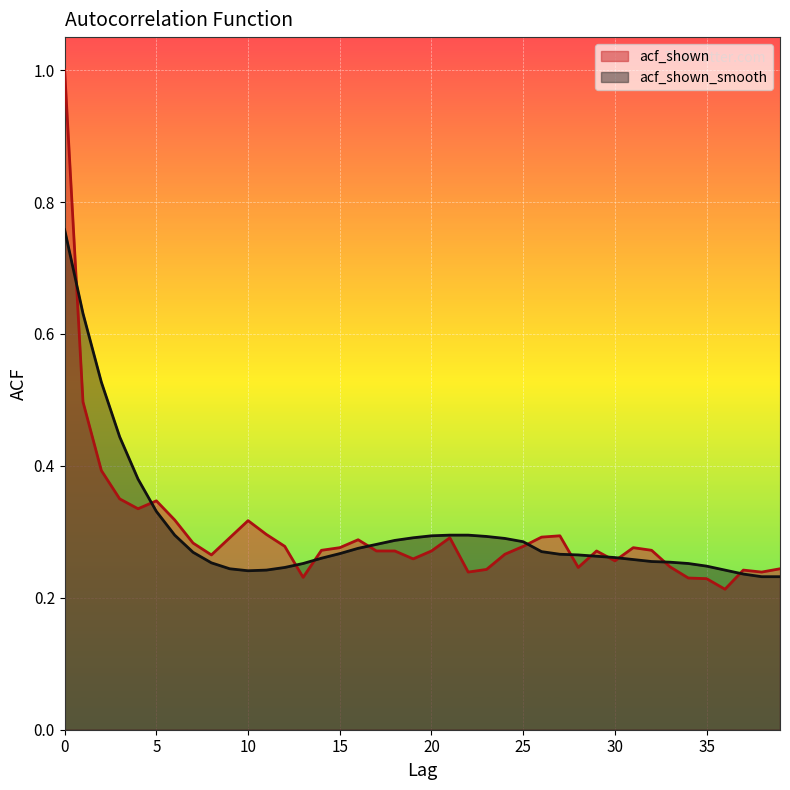

How many acf_shown values are between 0 and 1?

40